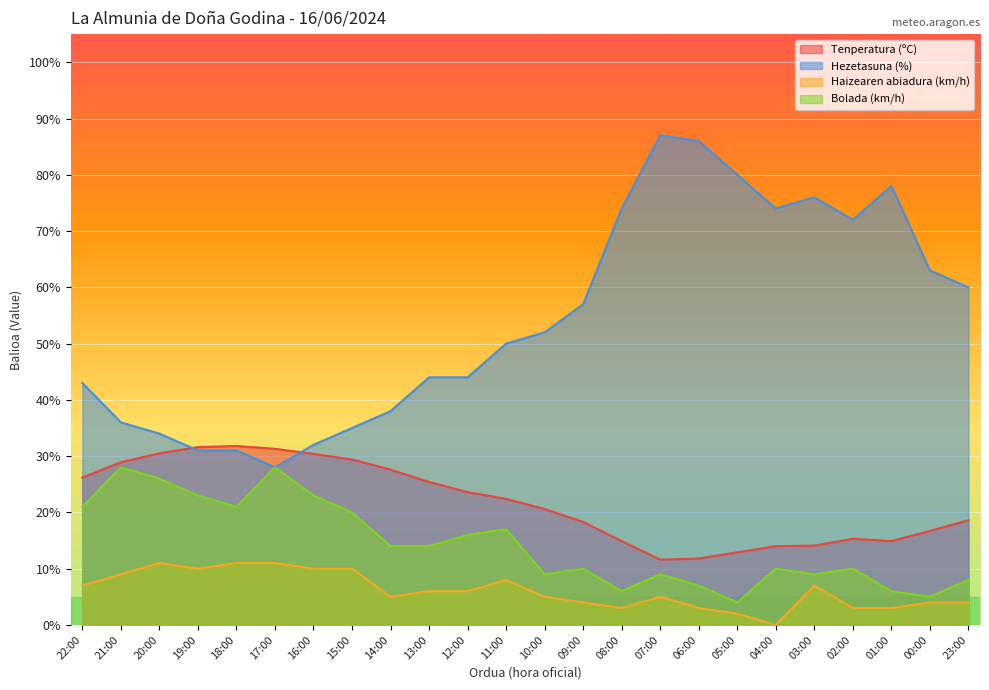

Is it true that Tenperatura (ºC) equals 14.9 at 01:00?

True